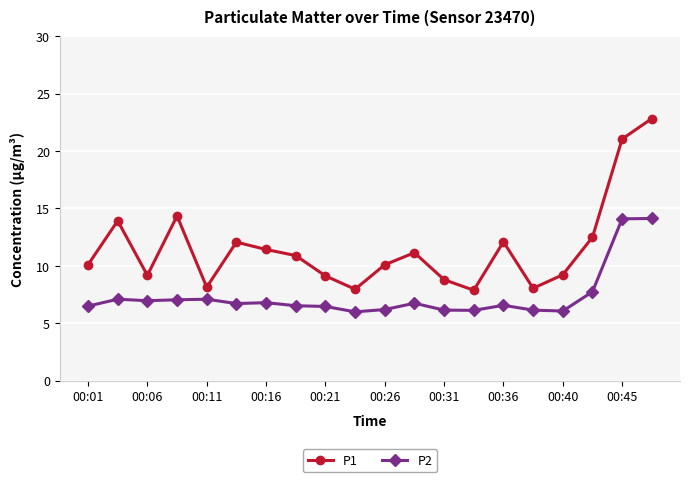

True or false: P2 has more than 1 interior local peaks.

True